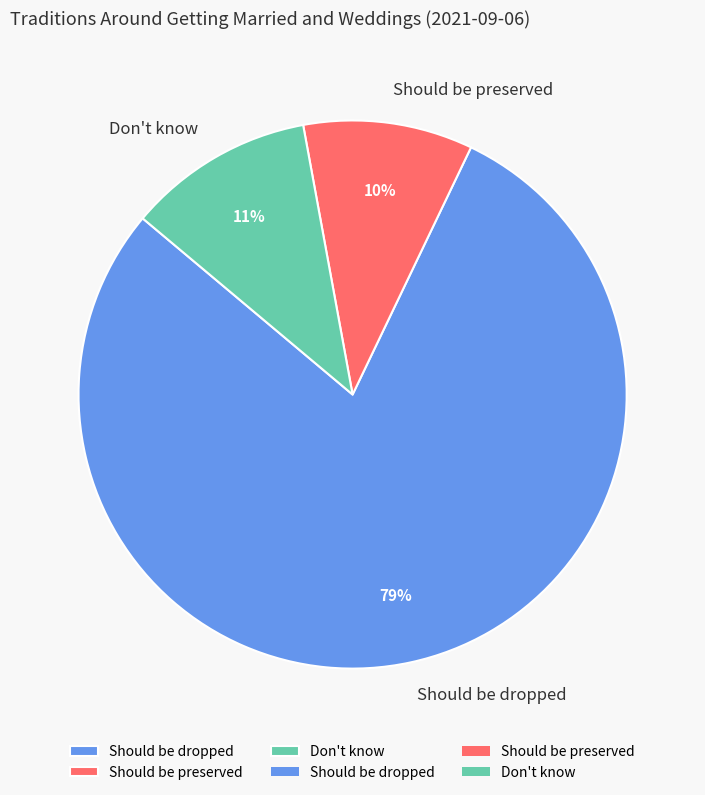

What percentage is the Don't know slice, to the nearest percent?

11%